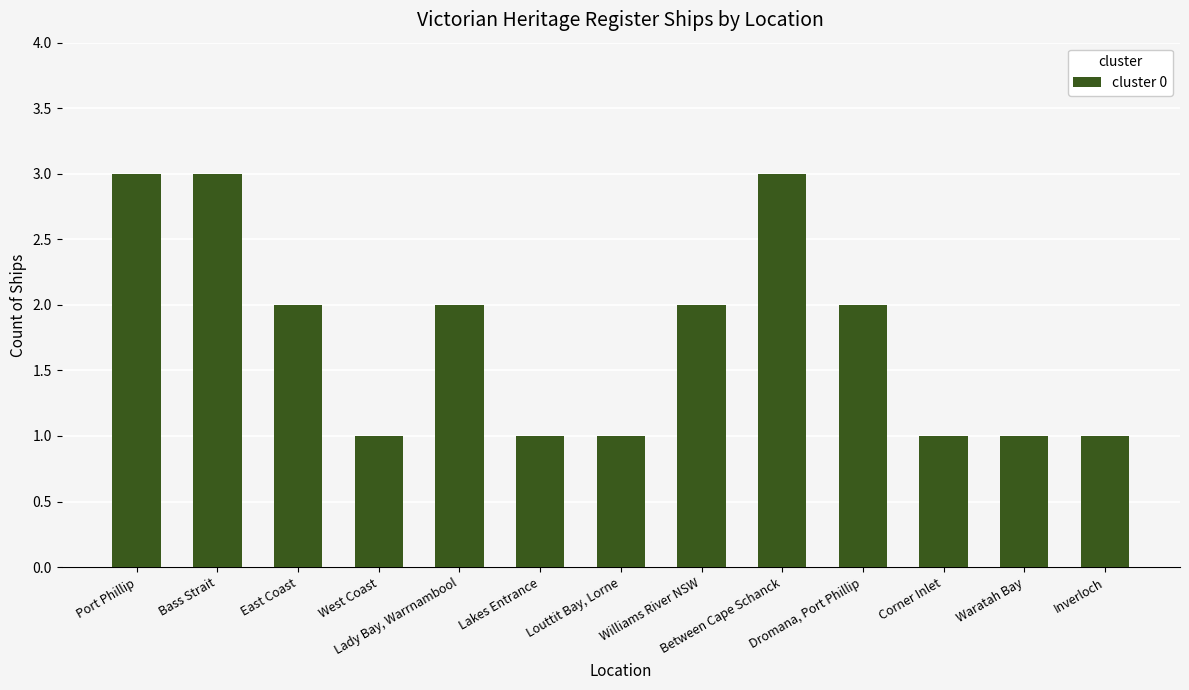

What is the maximum value shown in the chart?

3